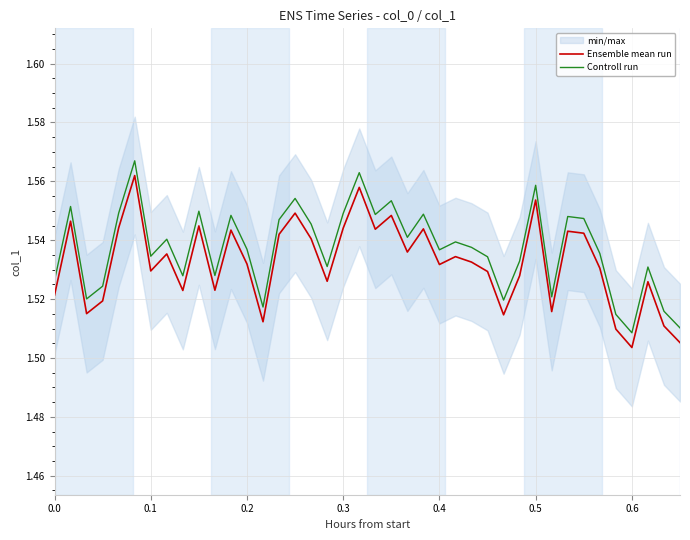

Reading left to right, extract all data points from this chart.

Ensemble mean run: 1.5	1.5	1.5	1.5	1.5	1.6	1.5	1.5	1.5	1.5	1.5	1.5	1.5	1.5	1.5	1.5	1.5	1.5	1.5	1.6	1.5	1.5	1.5	1.5	1.5	1.5	1.5	1.5	1.5	1.5	1.6	1.5	1.5	1.5	1.5	1.5	1.5	1.5	1.5	1.5
Controll run: 1.5	1.6	1.5	1.5	1.5	1.6	1.5	1.5	1.5	1.5	1.5	1.5	1.5	1.5	1.5	1.6	1.5	1.5	1.5	1.6	1.5	1.6	1.5	1.5	1.5	1.5	1.5	1.5	1.5	1.5	1.6	1.5	1.5	1.5	1.5	1.5	1.5	1.5	1.5	1.5